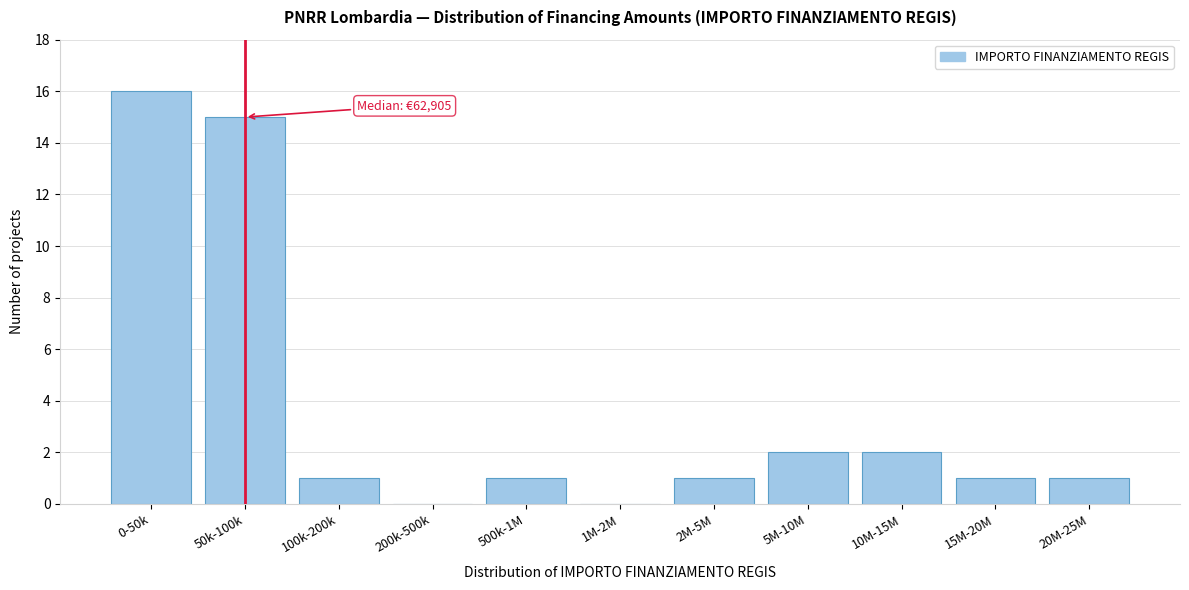

Reading left to right, extract all data points from this chart.

0-50k=16	50k-100k=15	100k-200k=1	200k-500k=0	500k-1M=1	1M-2M=0	2M-5M=1	5M-10M=2	10M-15M=2	15M-20M=1	20M-25M=1